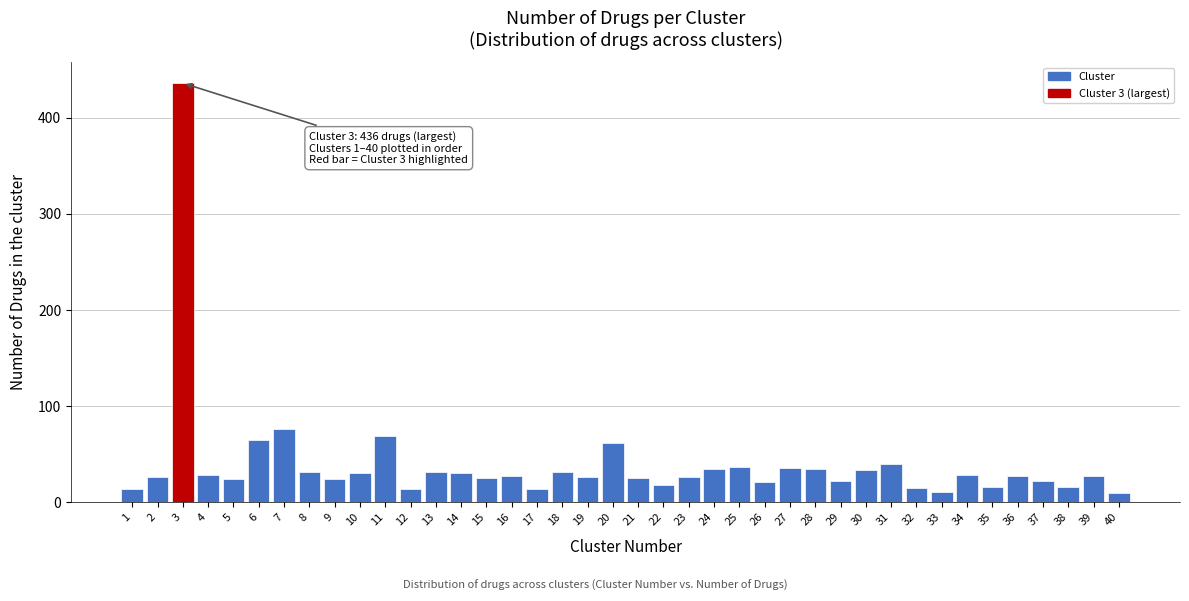

What is the change in value from 21 to 31?

+15